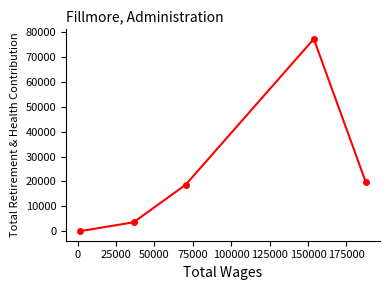

What is the difference between the maximum and minimum values?

77342